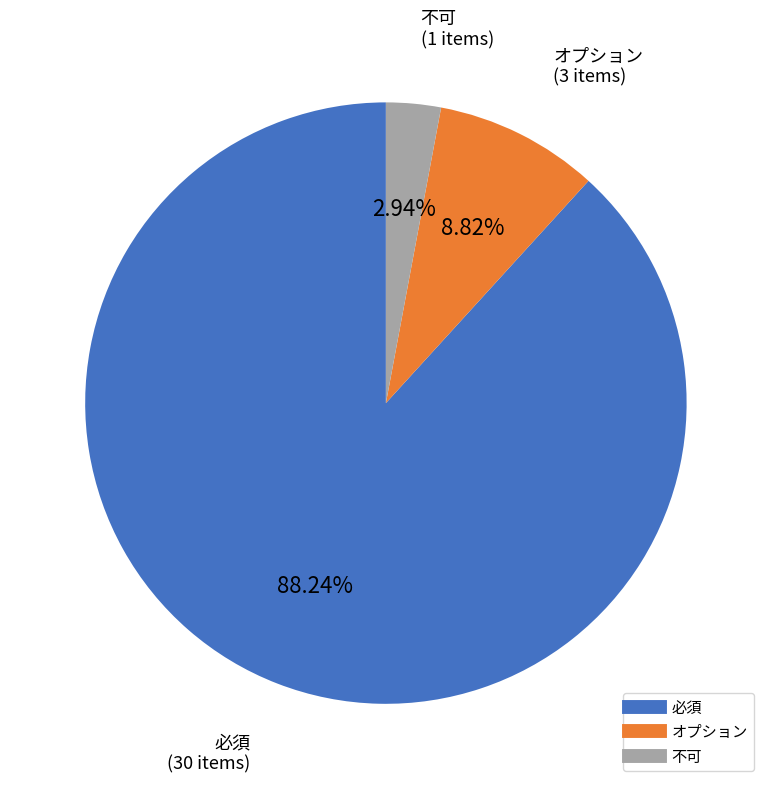

How many slices are in this pie chart?

3